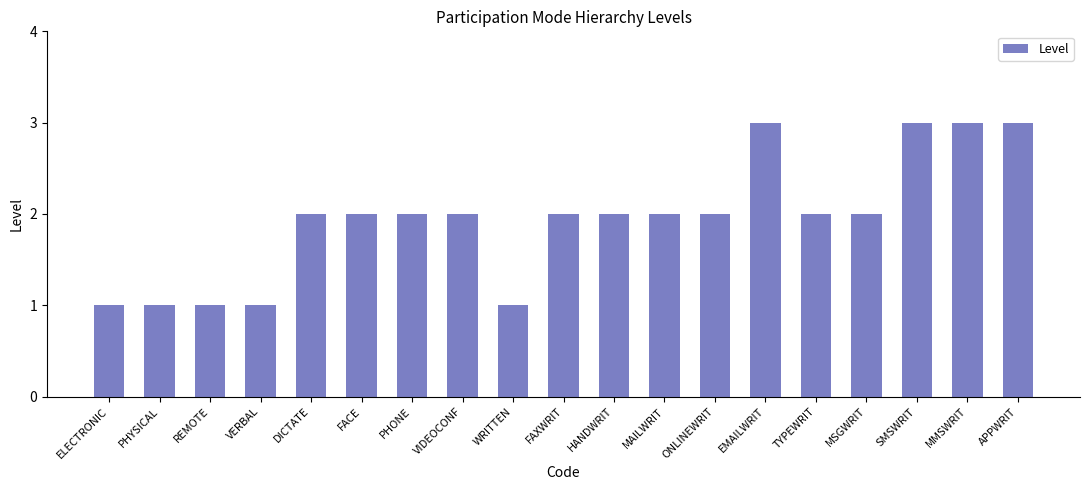

What is the maximum value shown in the chart?

3